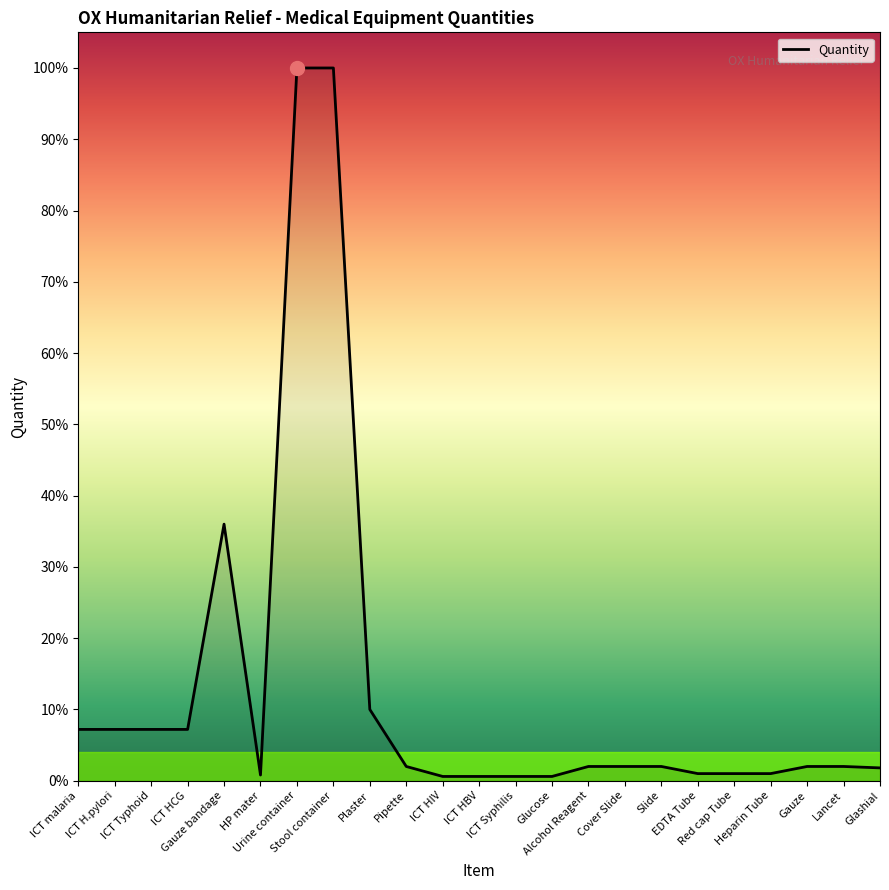

Does the chart display data point markers on the line(s)?

No